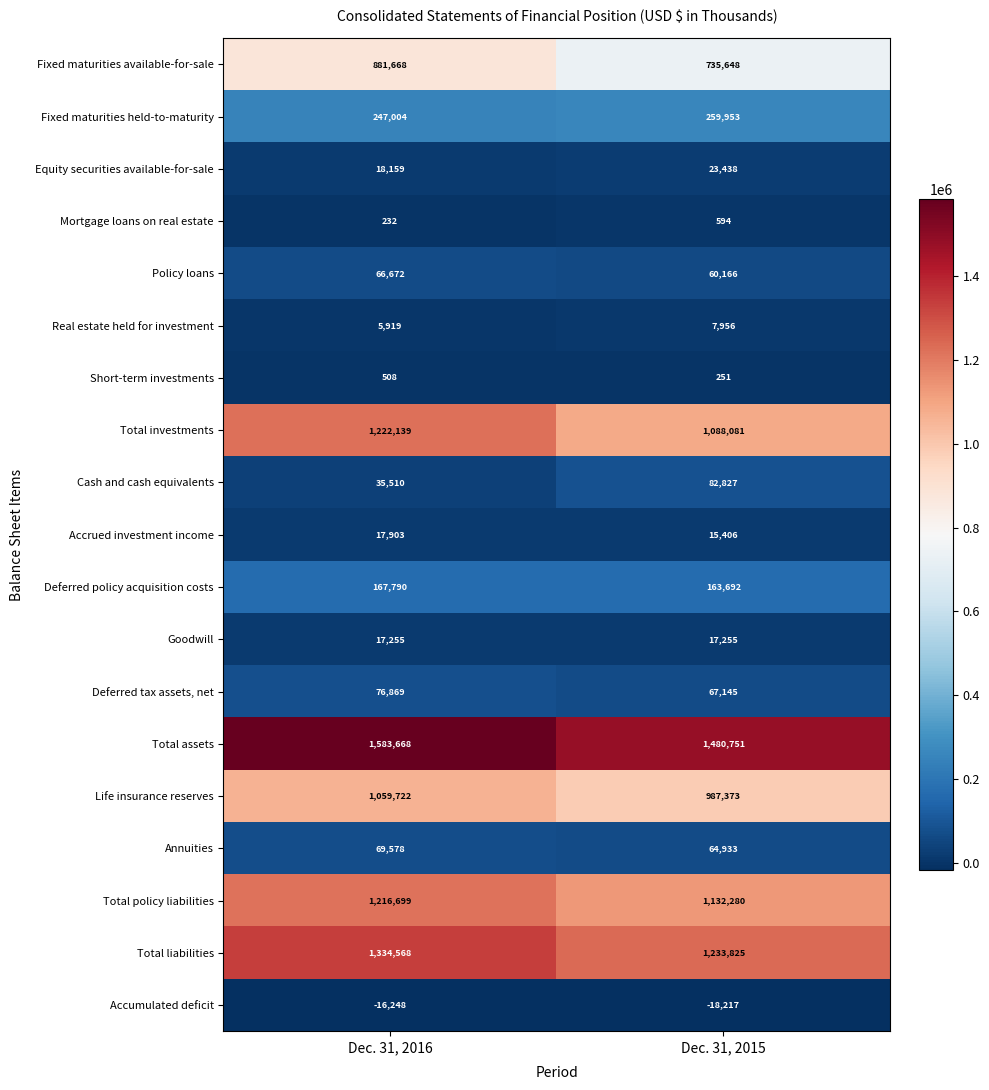

The value of Total investments at Dec. 31, 2015 is 1680730. True or false?

False